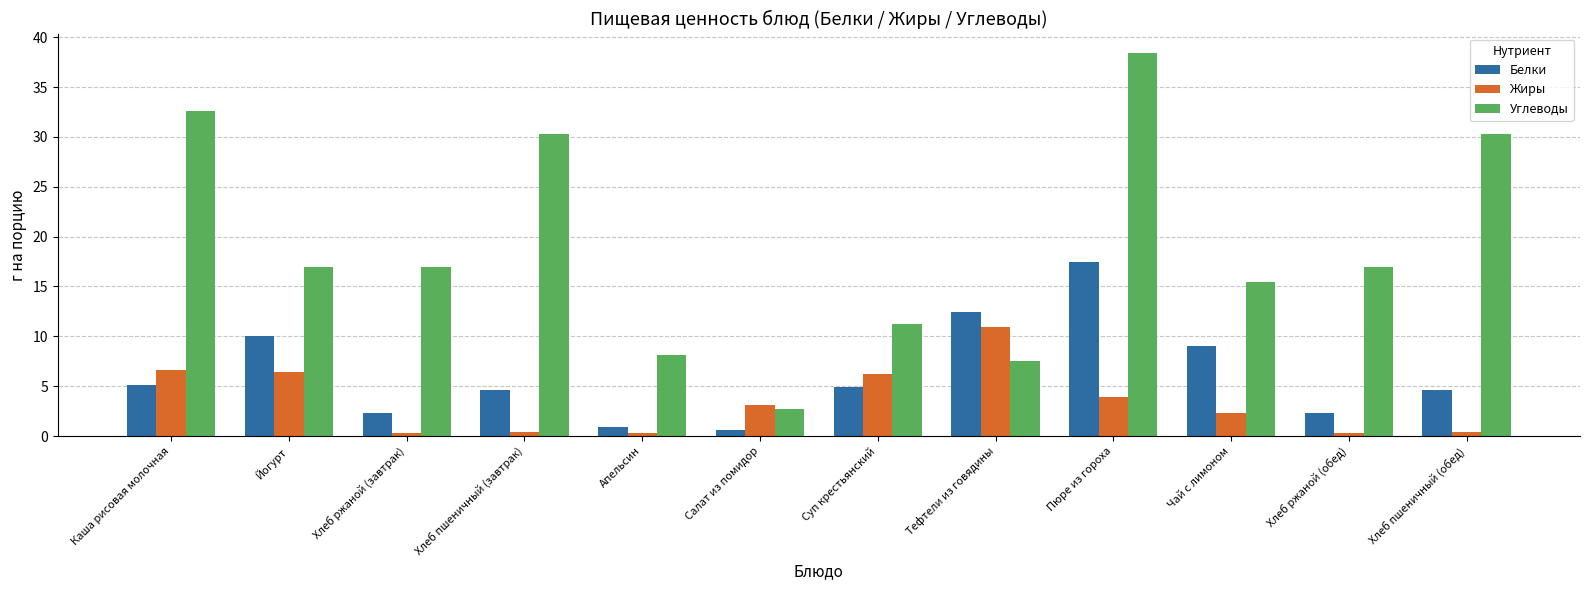

What position from the right is Хлеб ржаной (завтрак)?

10